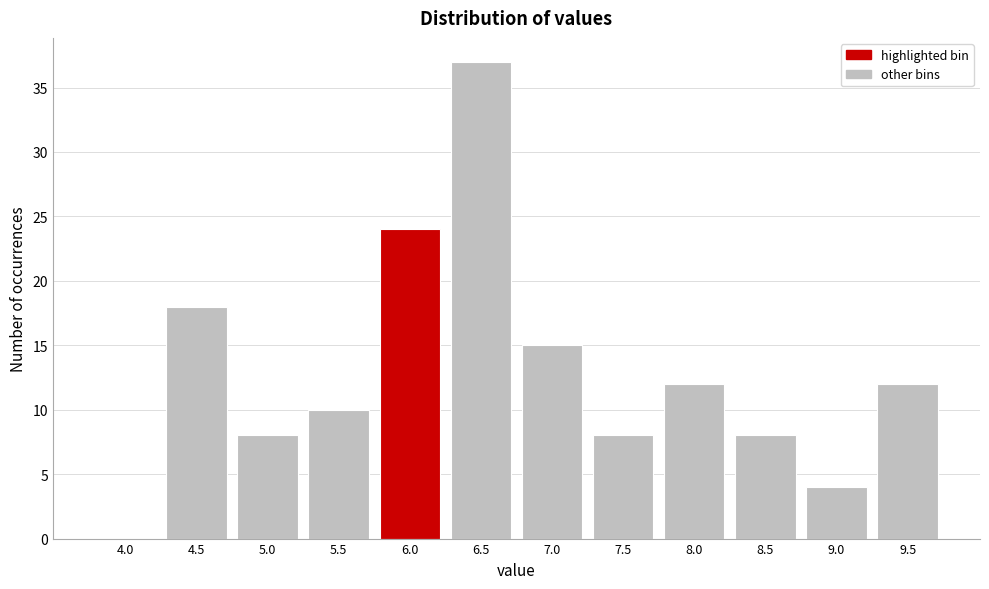

Reading right to left, what are all the values shown in this chart?

9.5=12	9.0=4	8.5=8	8.0=12	7.5=8	7.0=15	6.5=37	6.0=24	5.5=10	5.0=8	4.5=18	4.0=0